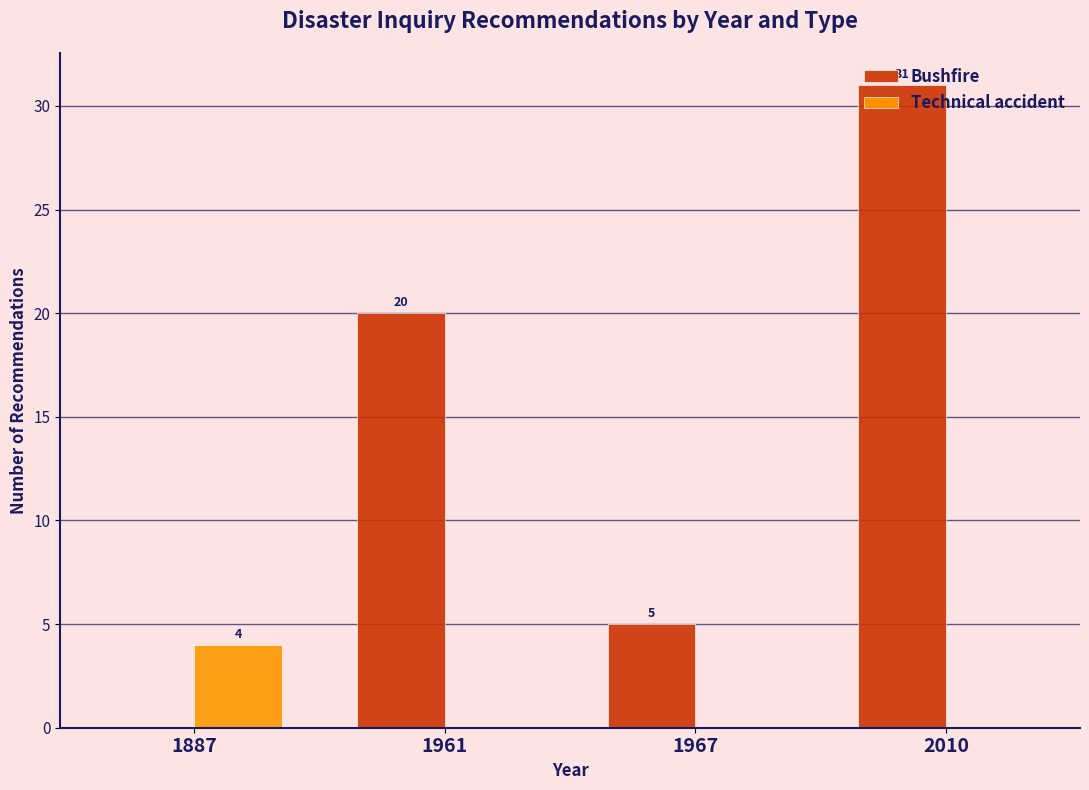

Is the value of Technical accident at 1887 greater than the value of Bushfire at 1887?

Yes